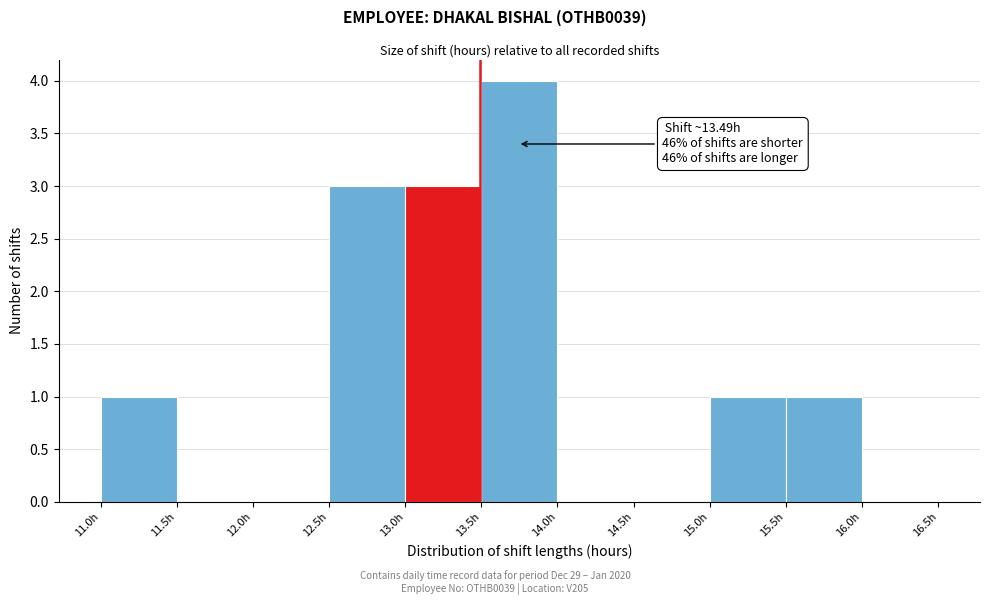

Which range on the x-axis has the tallest bar?

13.5 to 14.0